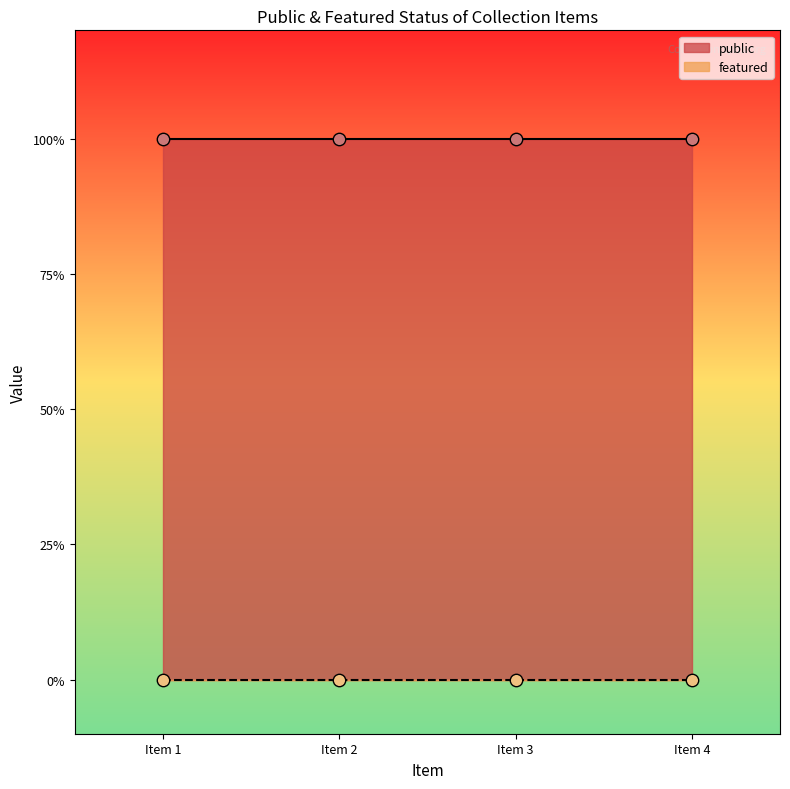

Is the value of featured at Baseball team, in front of Austin Foster greater than the value of public at Mt. Olive Baptist Church Founder?

No